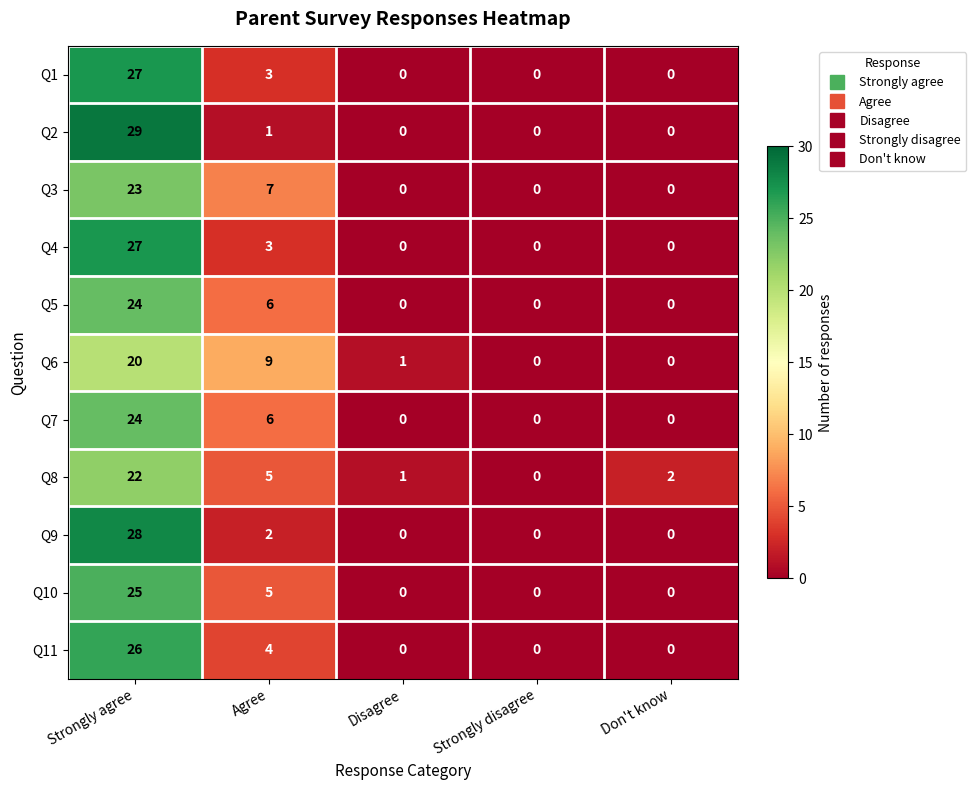

At which category is the sum across all series the highest?

Strongly agree